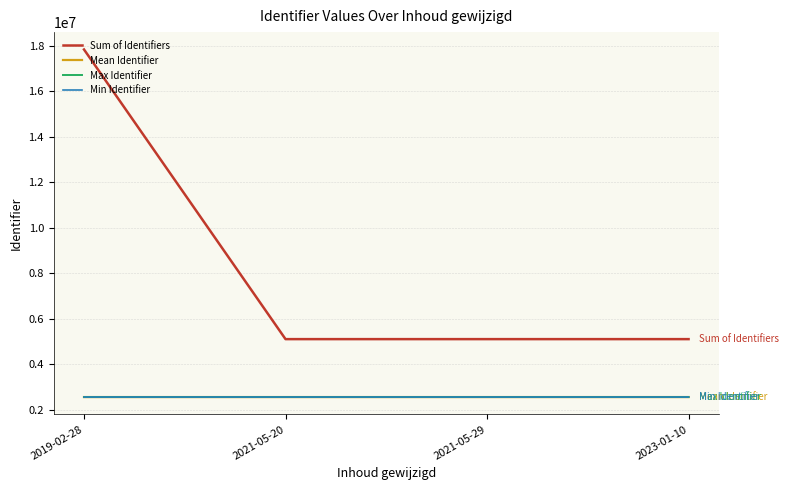

The value of Min Identifier at 2023-01-10 is 2548101.0. True or false?

True